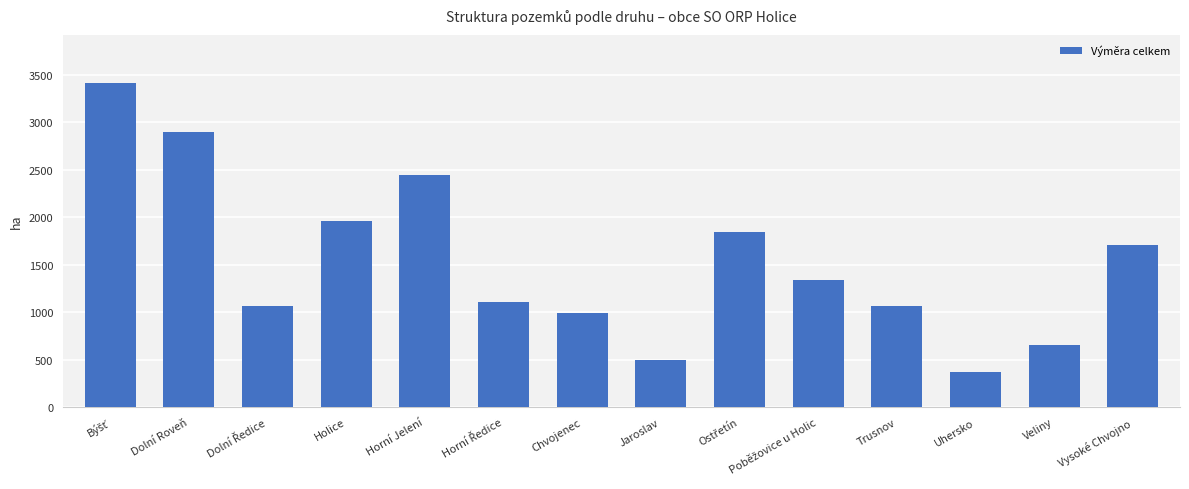

What value does the data have at Chvojenec?

991.5